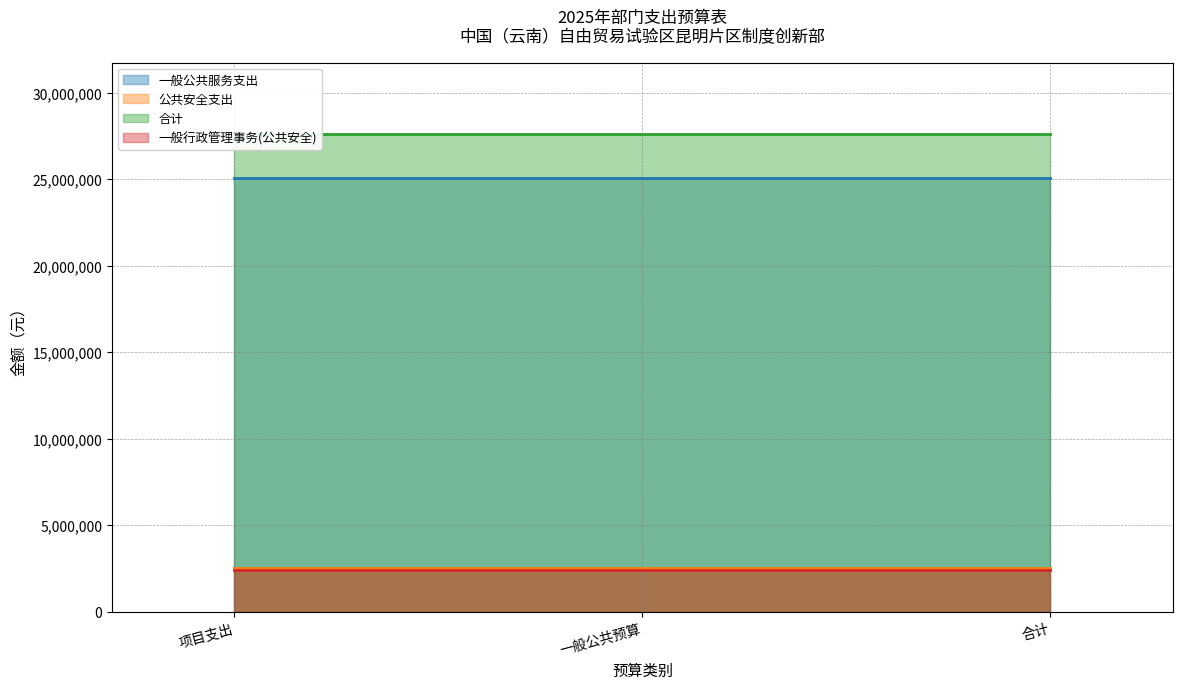

What is the label of the 1st point from the right?

合计